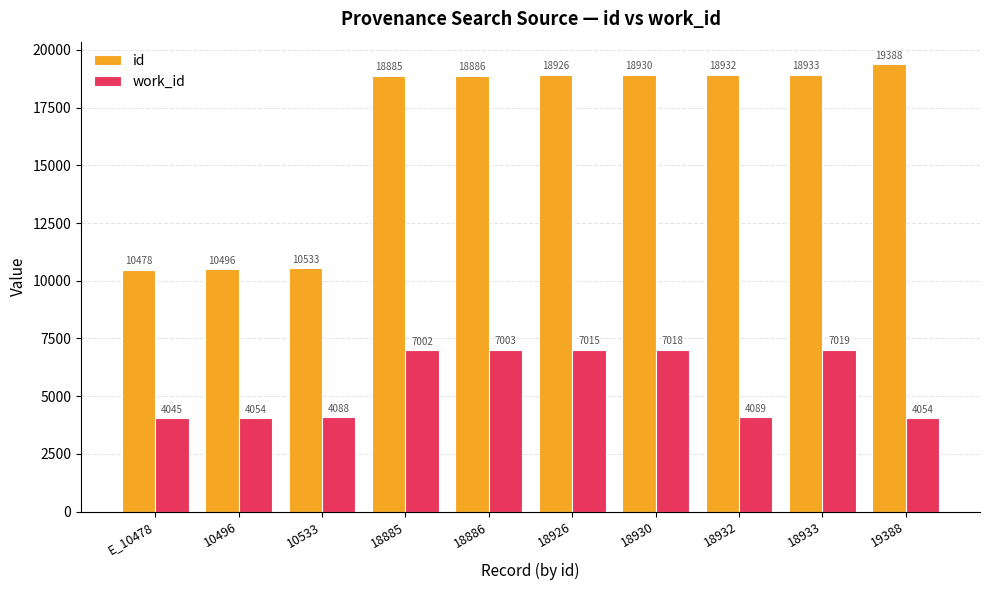

The value of work_id at 18885 is 7002. True or false?

True